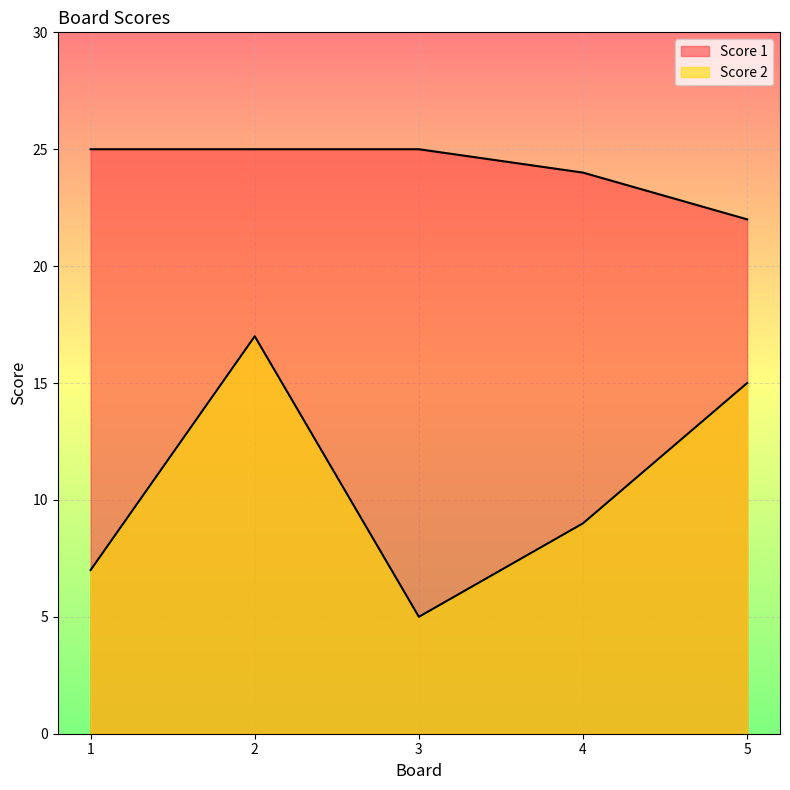

How many values in the Score 1 series are below 25?

2